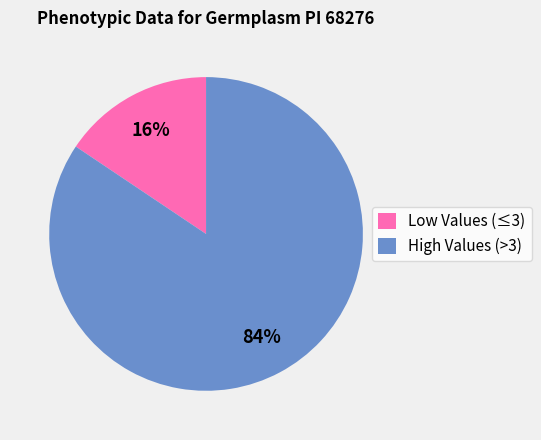

Between High Values (>3) and Low Values (≤3), which is larger?

High Values (>3)